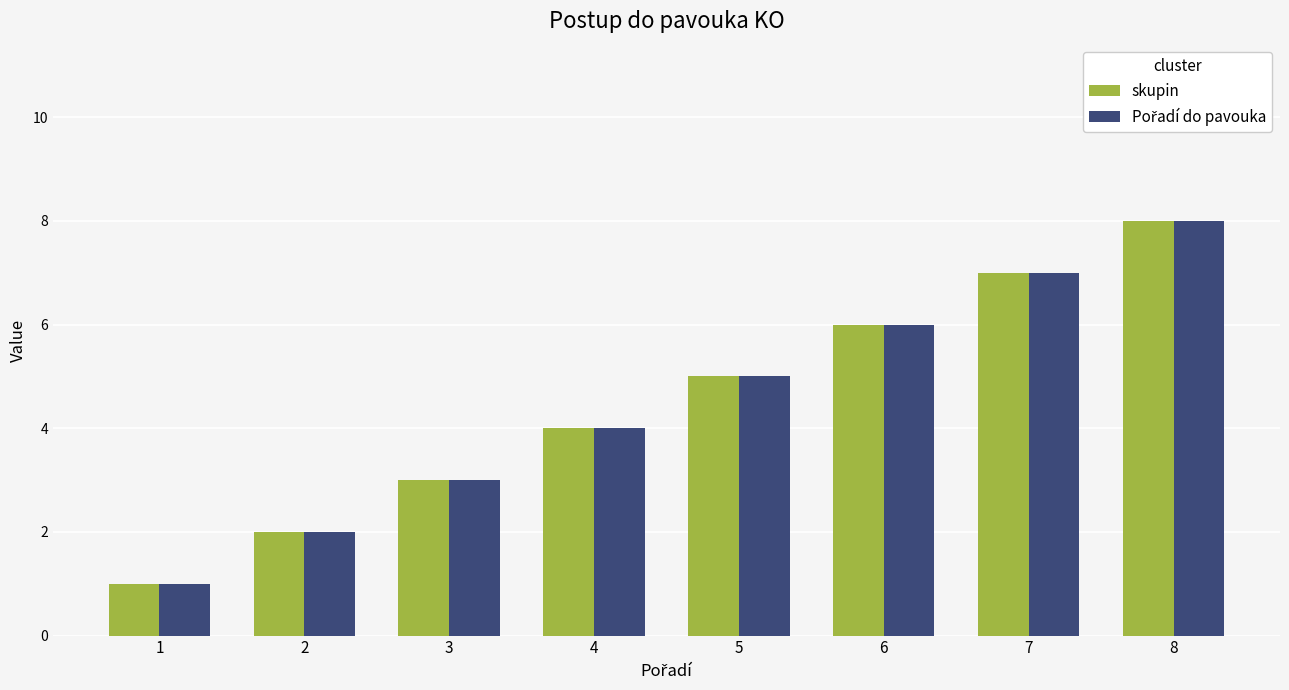

What is the value of the skupin bar at the 2nd from the left?

2